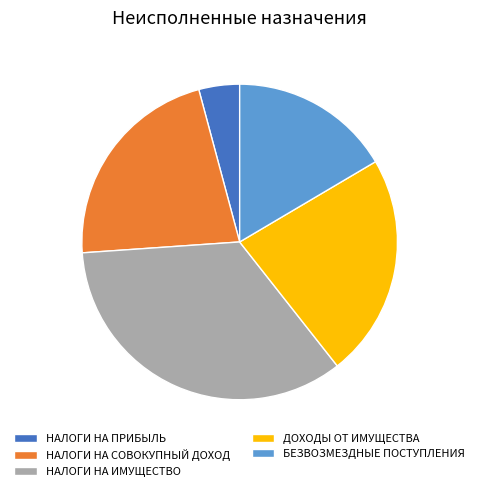

The ДОХОДЫ ОТ ИМУЩЕСТВА slice represents 15% of the pie. True or false?

False